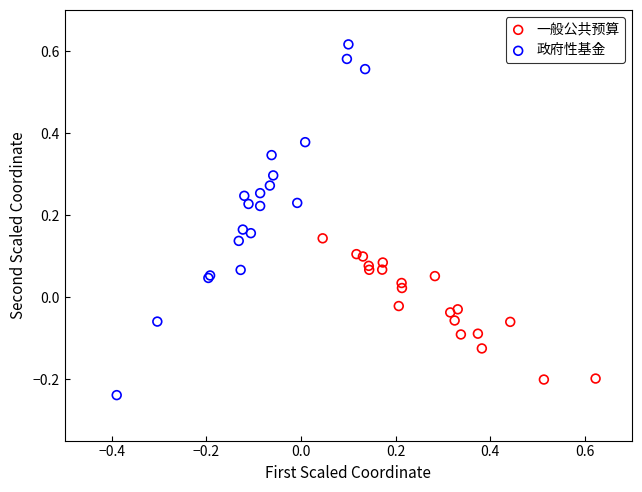

Which series reaches the maximum Y coordinate?

政府性基金